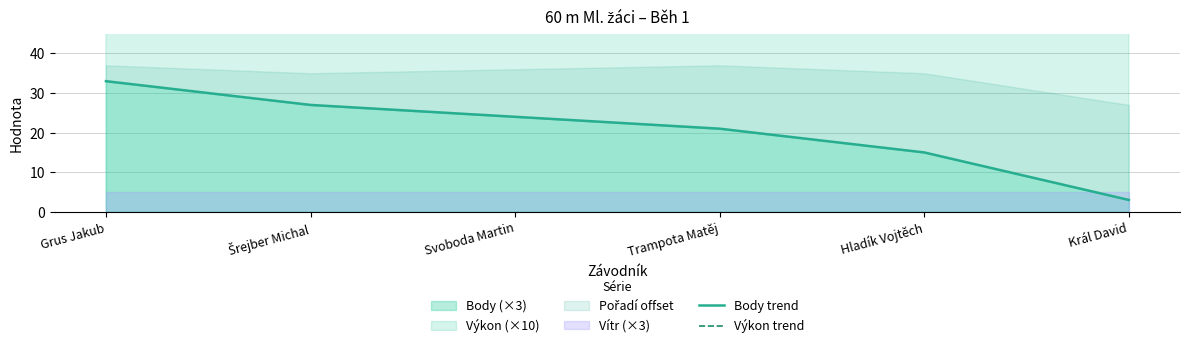

Where does the Výkon trend series first go above 87?

Hladík Vojtěch